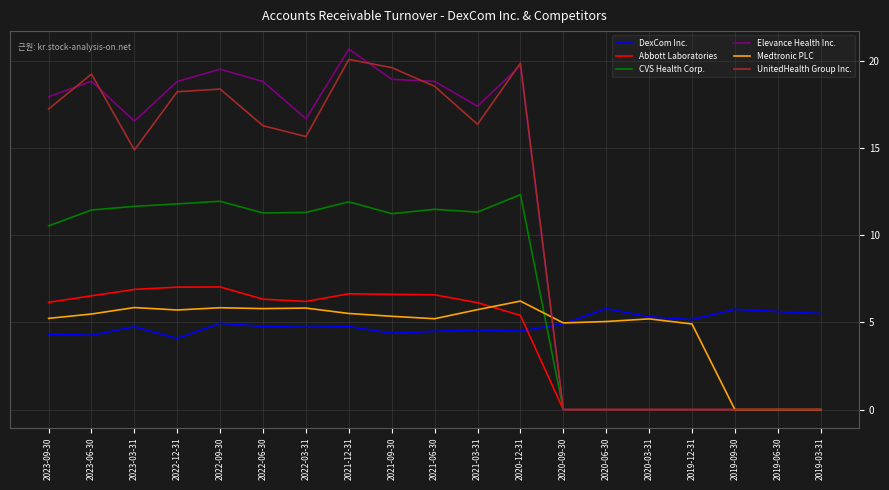

Is the value of Medtronic PLC at 2020-12-31 greater than the value of Abbott Laboratories at 2019-12-31?

Yes